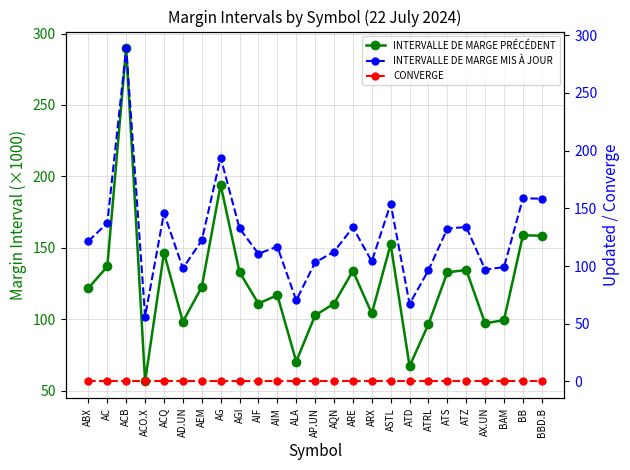

Reading left to right, extract all data points from this chart.

INTERVALLE DE MARGE PRÉCÉDENT: ABX=121.8	AC=136.9	ACB=289.7	ACO.X=56.4	ACQ=146.4	AD.UN=98.2	AEM=122.5	AG=194.0	AGI=132.9	AIF=110.9	AIM=116.8	ALA=70.3	AP.UN=102.6	AQN=110.9	ARE=133.8	ARX=104.0	ASTL=152.4	ATD=67.1	ATRL=96.5	ATS=132.7	ATZ=134.5	AX.UN=97.0	BAM=99.4	BB=158.8	BBD.B=158.4
INTERVALLE DE MARGE MIS À JOUR: ABX=121.7	AC=137.2	ACB=288.8	ACO.X=56.3	ACQ=146.0	AD.UN=98.0	AEM=122.2	AG=194.0	AGI=132.7	AIF=110.7	AIM=116.9	ALA=70.3	AP.UN=103.1	AQN=112.4	ARE=133.5	ARX=104.0	ASTL=154.0	ATD=67.1	ATRL=96.4	ATS=132.4	ATZ=133.9	AX.UN=97.0	BAM=99.1	BB=158.7	BBD.B=158.4
CONVERGE: ABX=0.0	AC=0.0	ACB=0.0	ACO.X=0.0	ACQ=0.0	AD.UN=0.0	AEM=0.0	AG=0.0	AGI=0.0	AIF=0.0	AIM=0.0	ALA=0.0	AP.UN=0.0	AQN=0.0	ARE=0.0	ARX=0.0	ASTL=0.0	ATD=0.0	ATRL=0.0	ATS=0.0	ATZ=0.0	AX.UN=0.0	BAM=0.0	BB=0.0	BBD.B=0.0